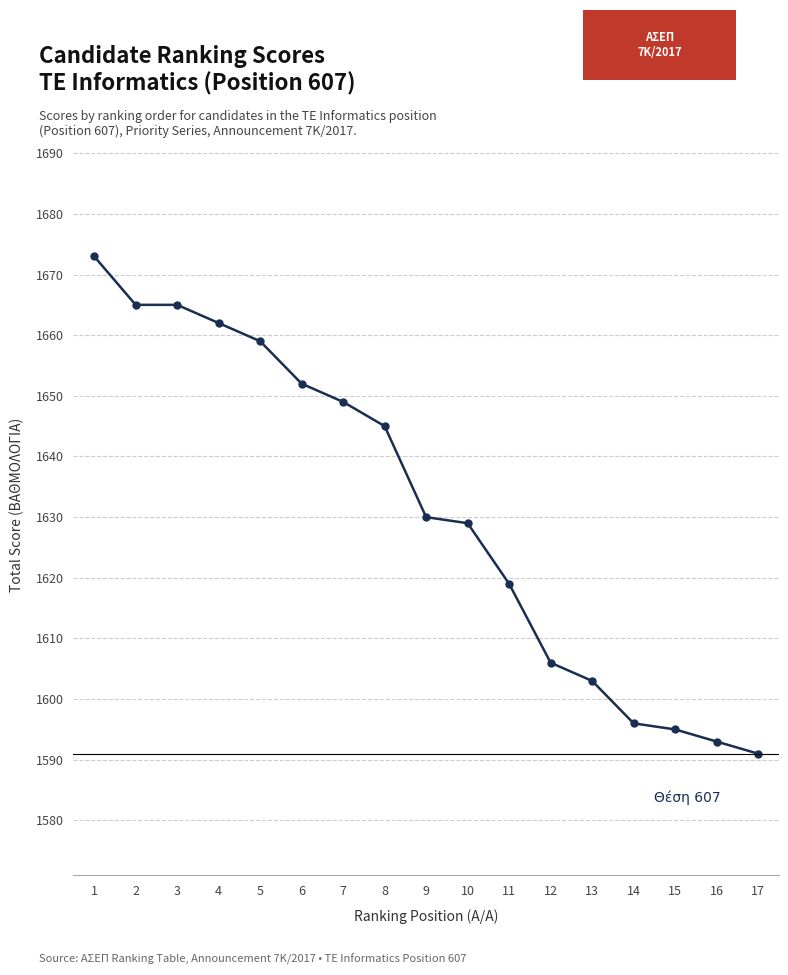

What is the difference between the values at 1 and 6?

21